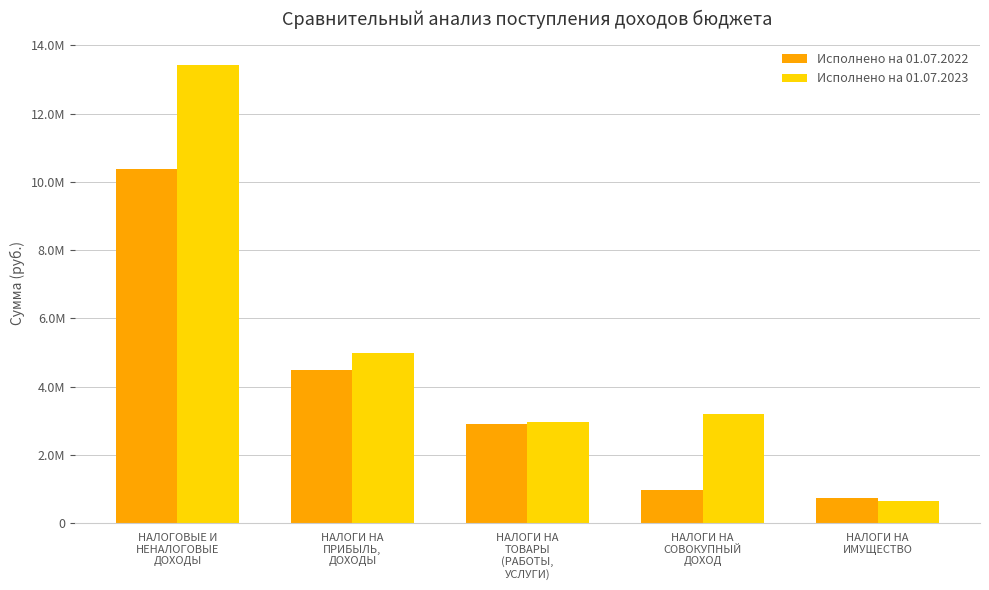

What is the maximum value for Исполнено на 01.07.2023?

13425327.3